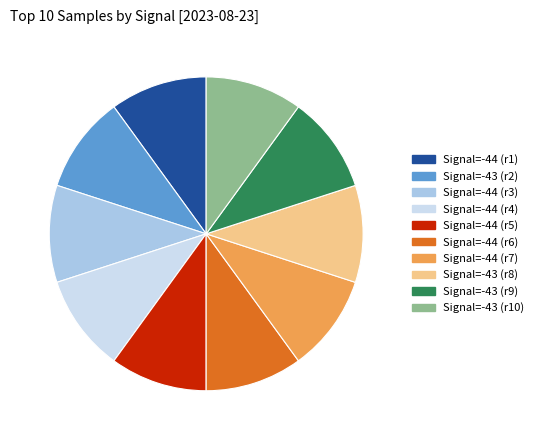

Is there any slice that represents more than half of the pie?

No